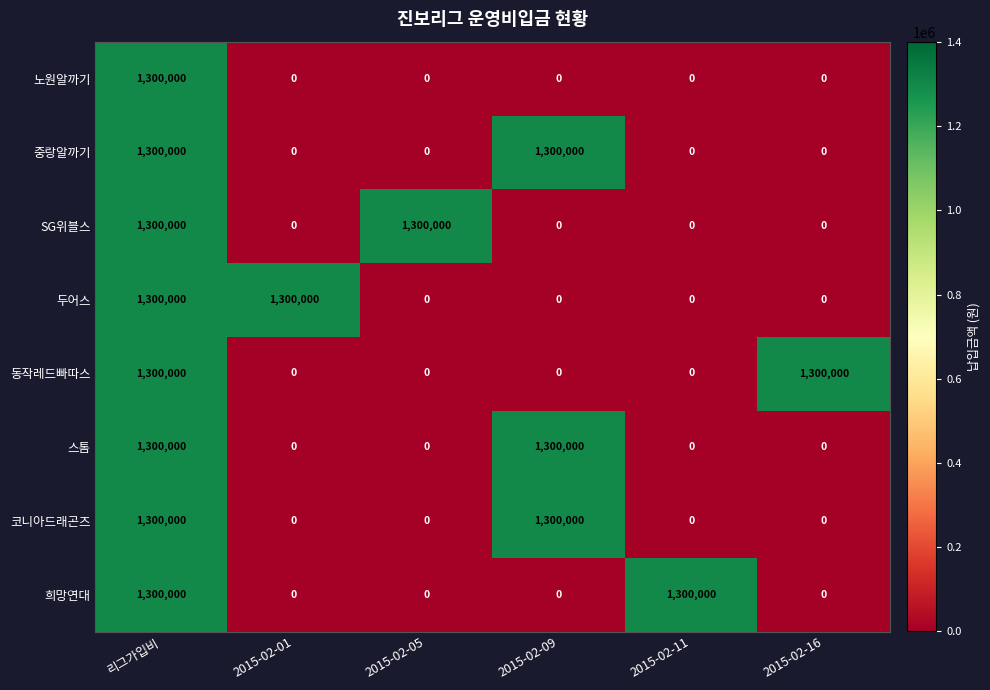

How many data points does each series have?

6